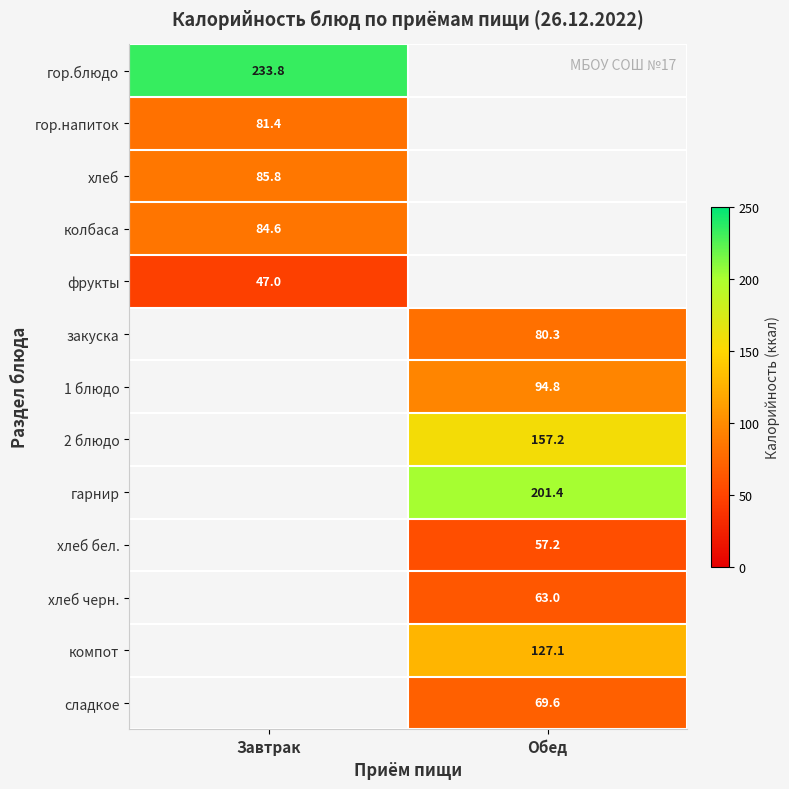

What is the minimum value shown in the chart?

47.0